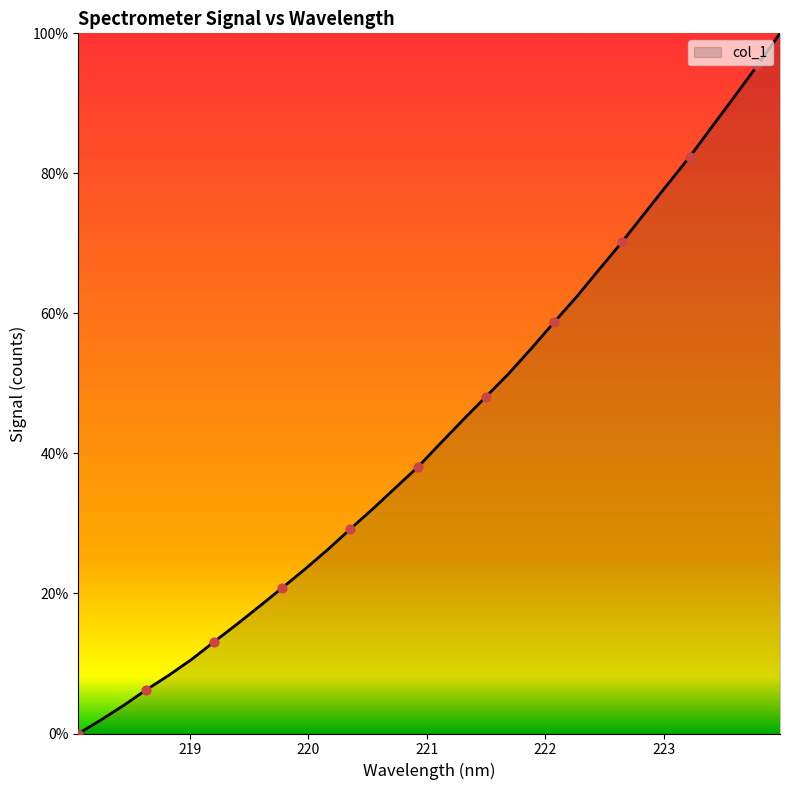

What is the maximum value shown in the chart?

100.0